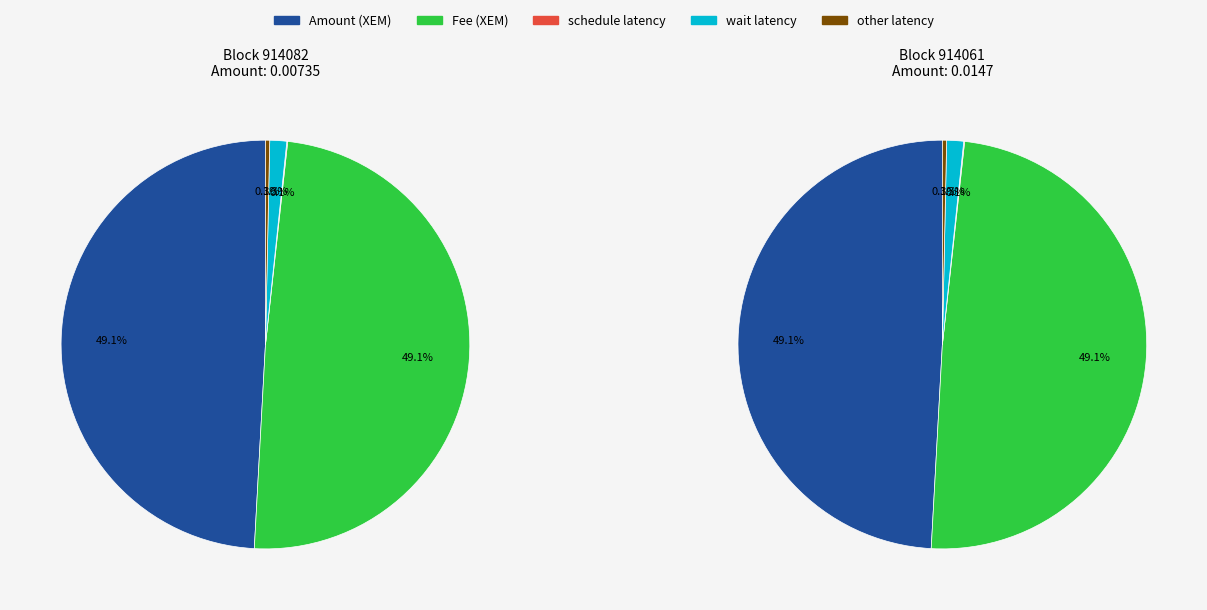

Combined, what portion of the pie is 914082 and 914061?

100.0%